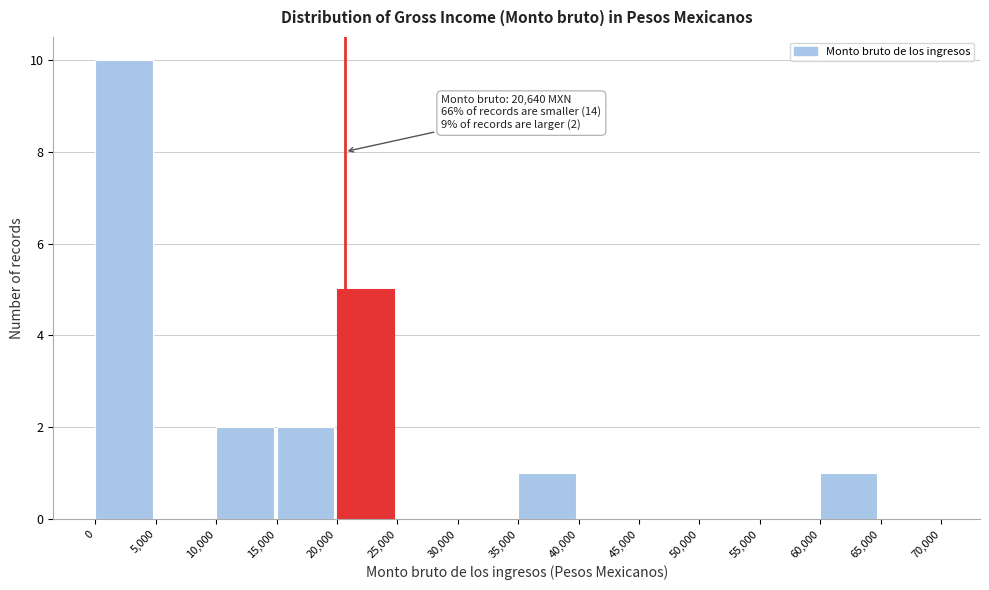

Which range on the x-axis has the tallest bar?

0 to 5,000